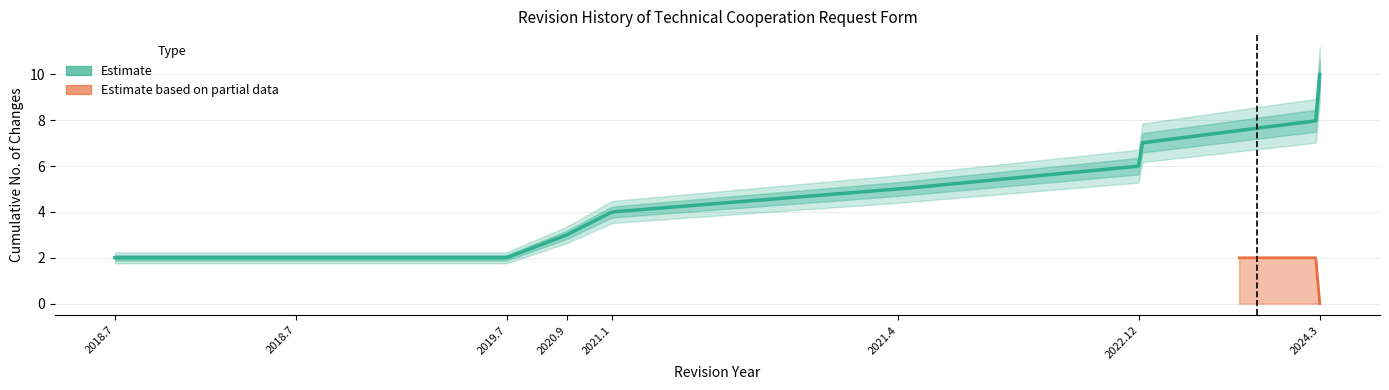

The value of Cumulative Changes at 2019.7 is 1. True or false?

False